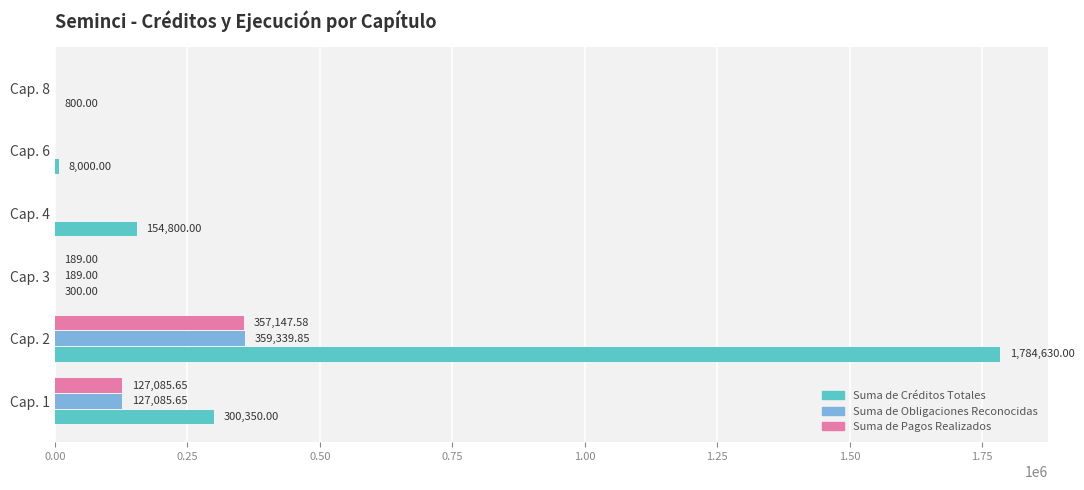

Which series has the largest range (max minus min)?

Suma de Créditos Totales